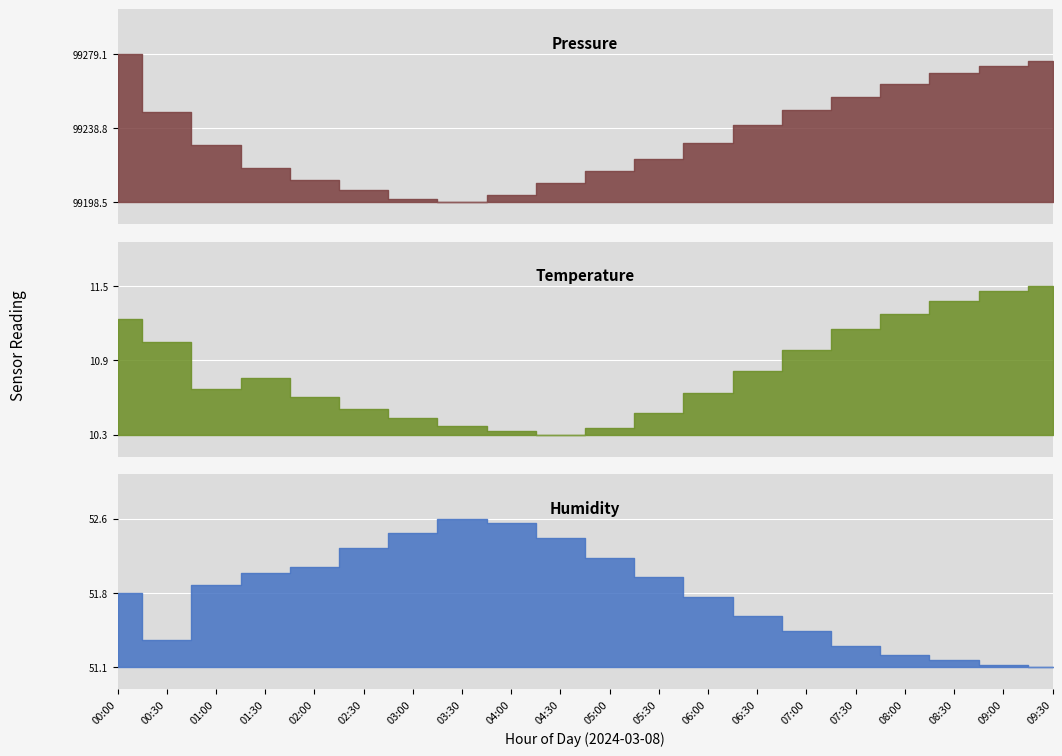

True or false: humidity and pressure cross at least once.

False